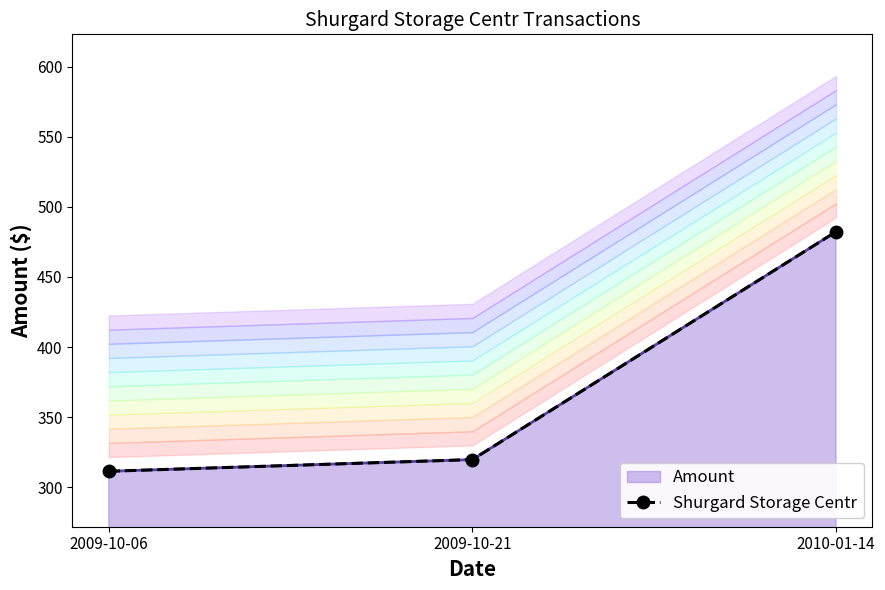

Which label corresponds to the smallest value in the chart?

2009-10-06